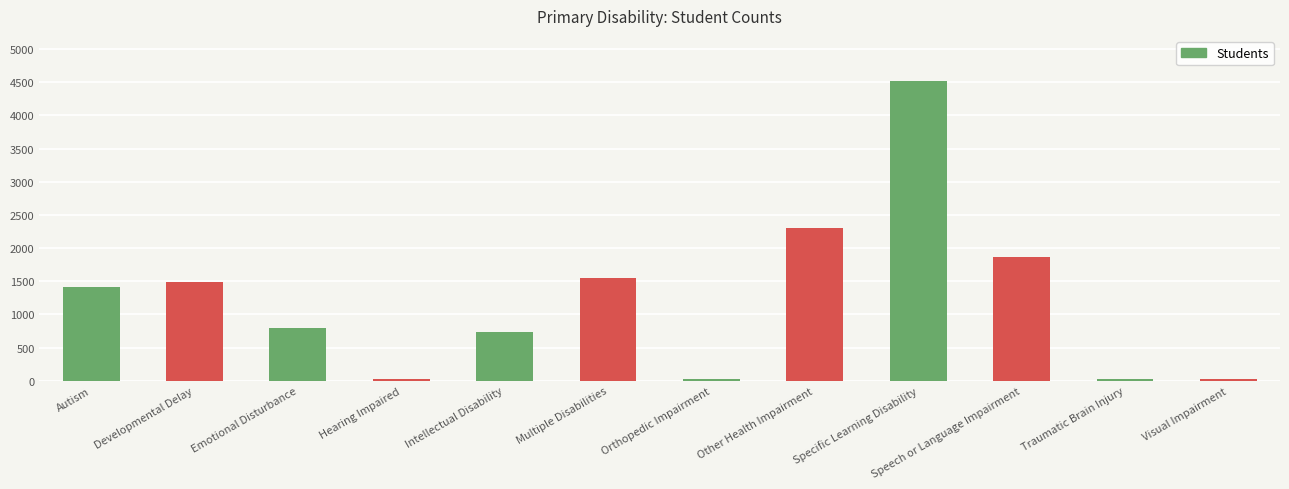

What position from the left is Speech or Language Impairment?

10